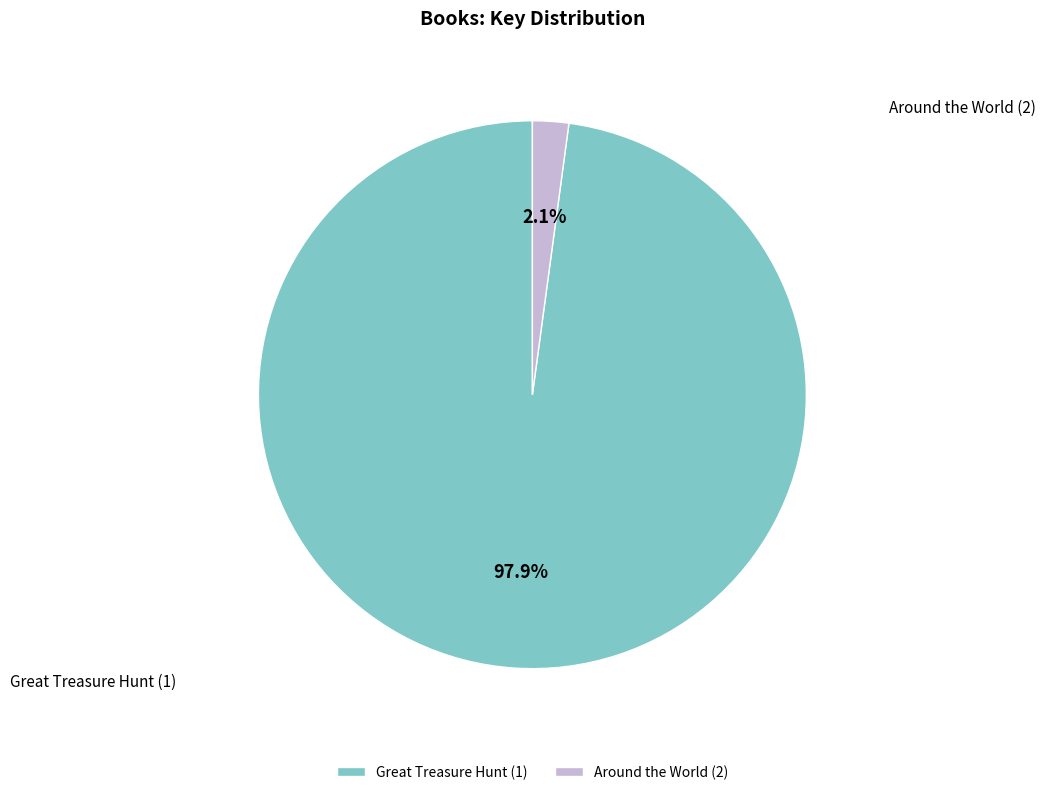

Is there any slice that represents more than half of the pie?

Yes